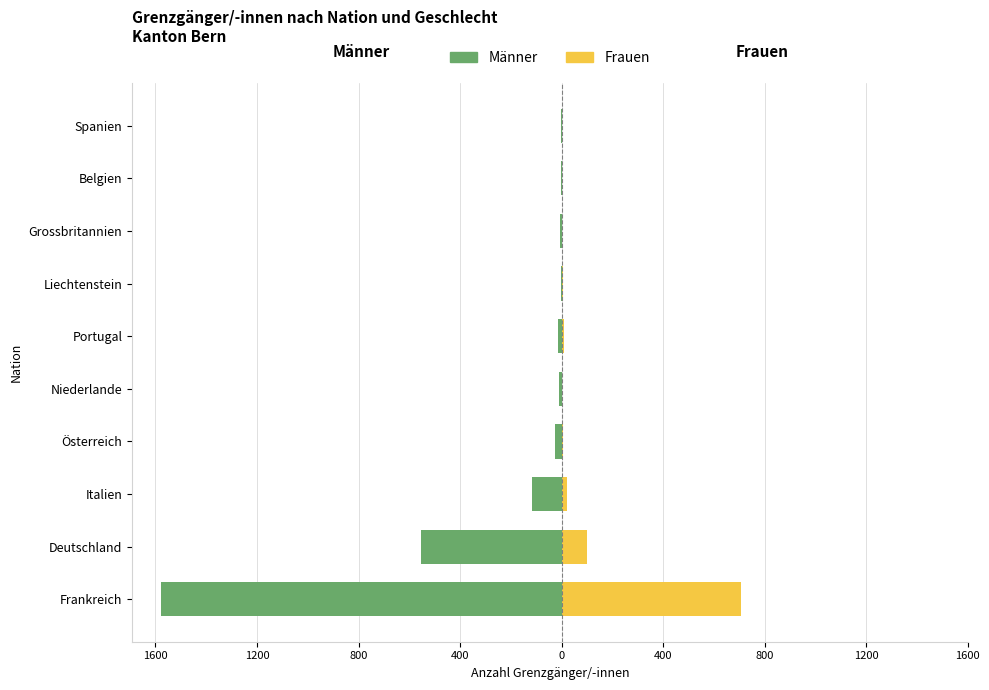

What is the difference between the maximum and minimum values in the Frauen series?

708